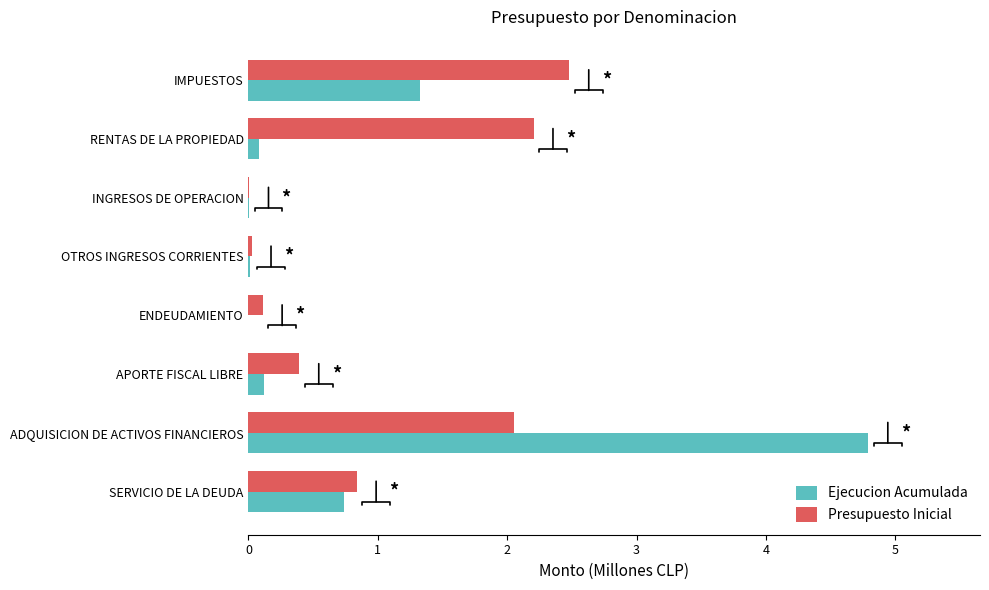

Which label corresponds to the largest value in the chart?

ADQUISICION DE ACTIVOS FINANCIEROS